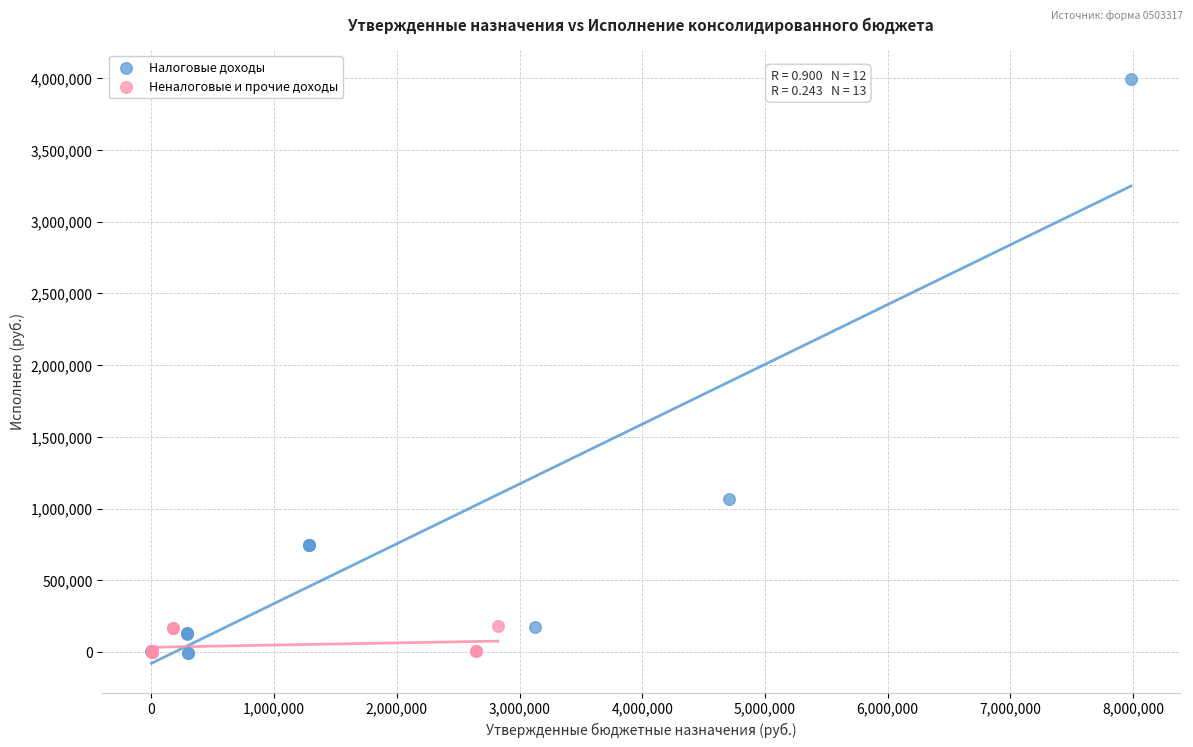

What are all the series names shown in the legend?

Налоговые доходы, Неналоговые и прочие доходы